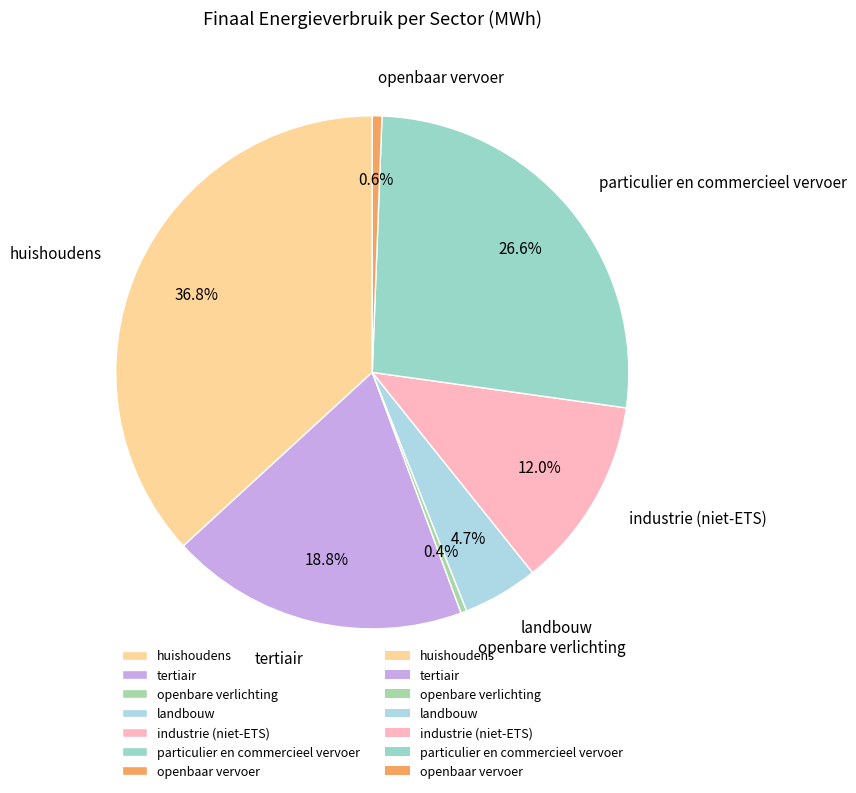

What percentage is NOT represented by openbaar vervoer?

99.4%